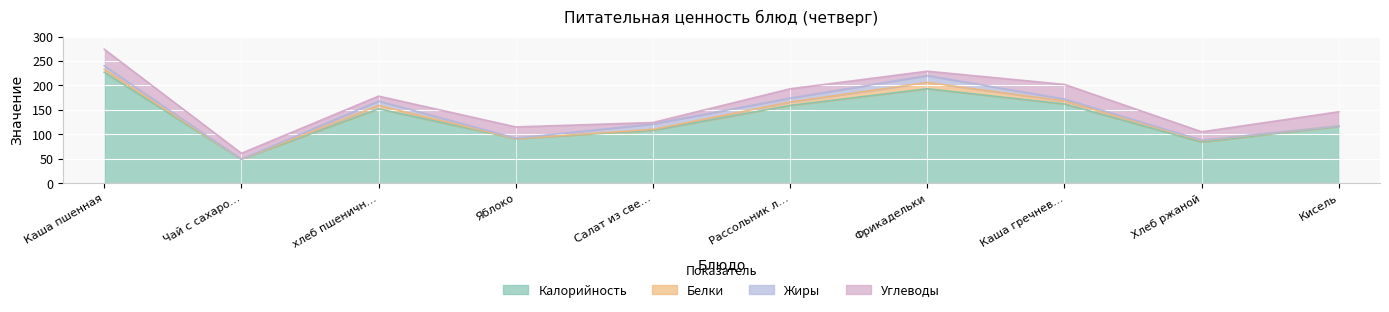

What is the label of the 5th point from the right?

Рассольник ленинградский